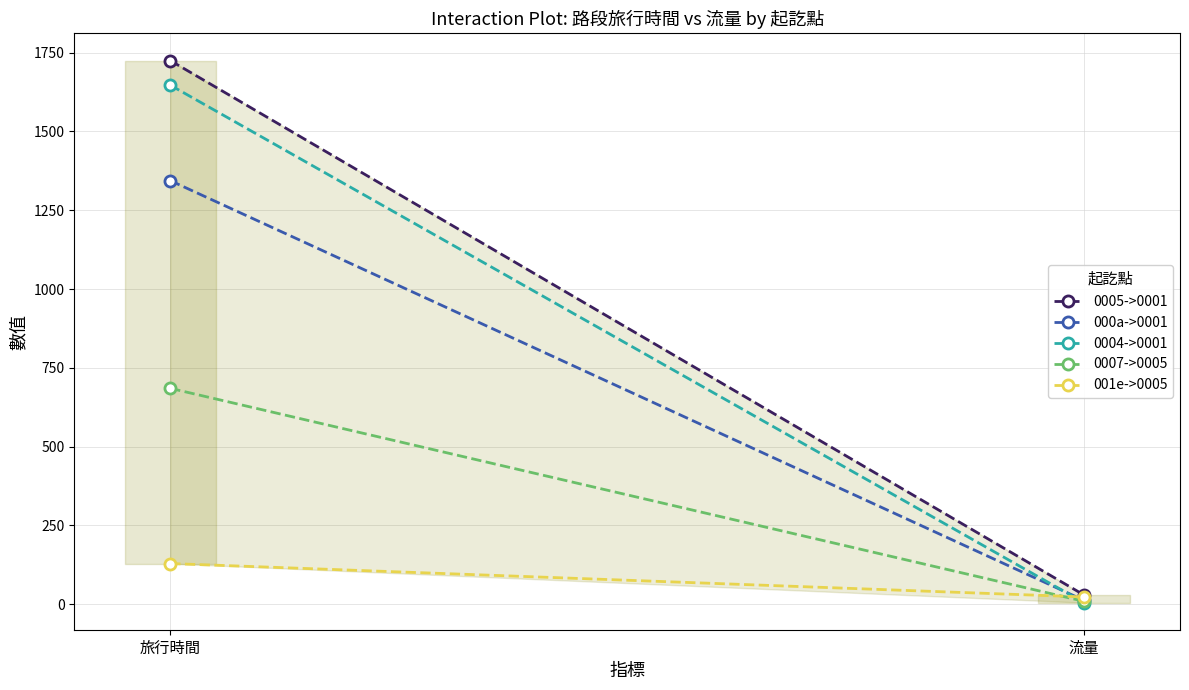

What is the difference between the maximum and minimum values in the 000a->0001 series?

1332